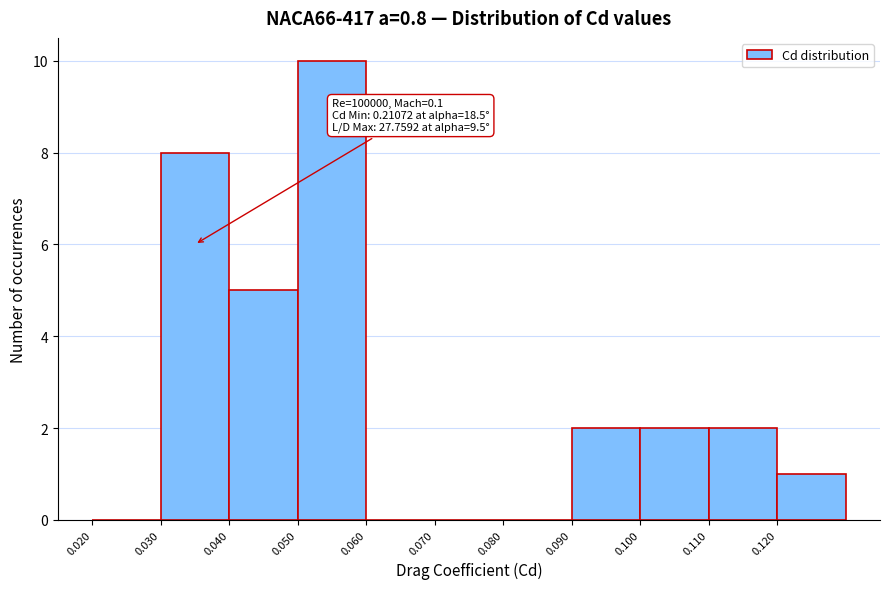

Which range on the x-axis has the tallest bar?

0.05 to 0.06